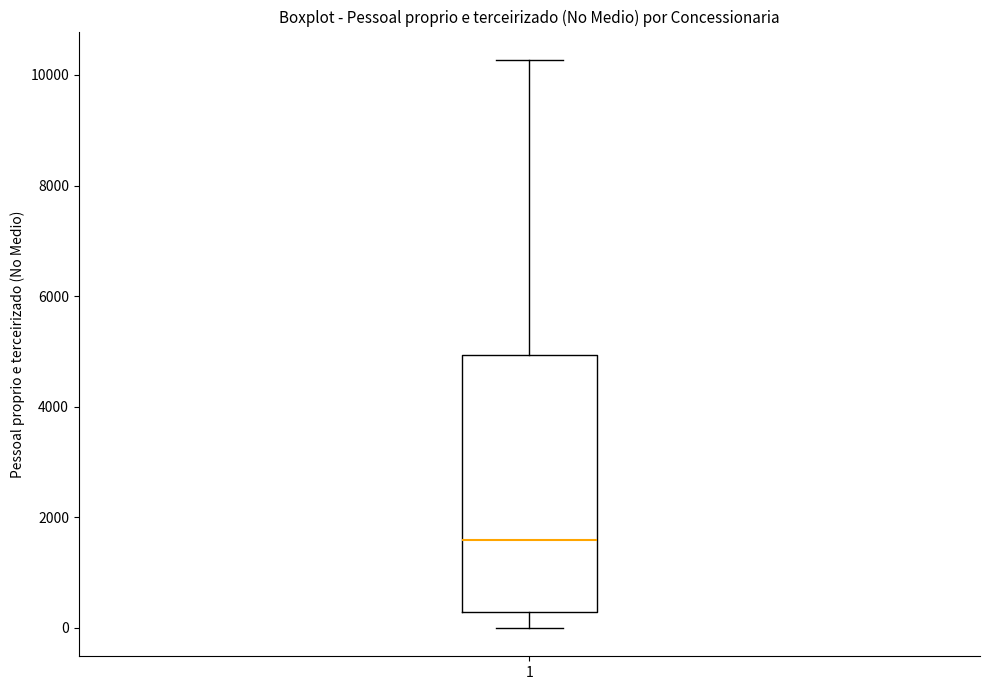

Read this box plot against the y-axis: the position of the median line, the range covered by the box, and the ends of both whiskers. The values are not printed on the chart, so give them approximately, as read against the axis.

median 1600, box 200 to 5000, whiskers 0 to 10200